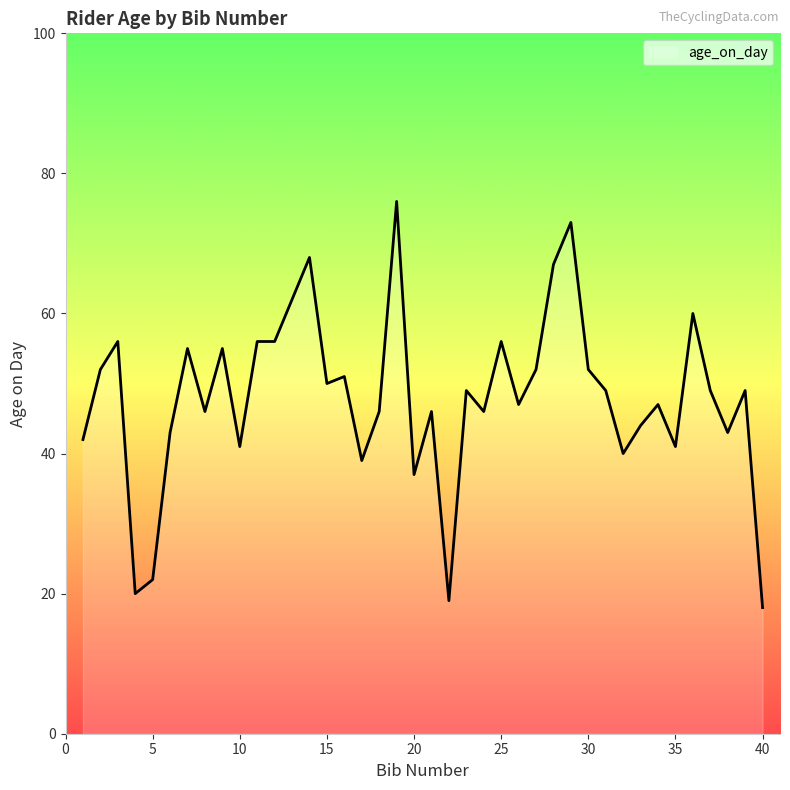

What is the greatest value displayed?

76